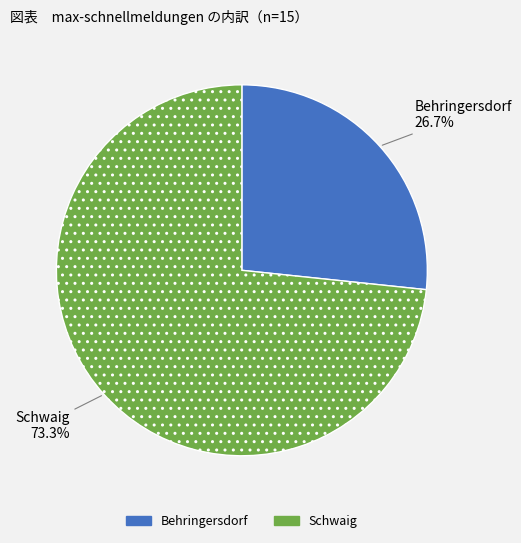

What is the ratio of the value at Behringersdorf to the value at Schwaig?

0.4